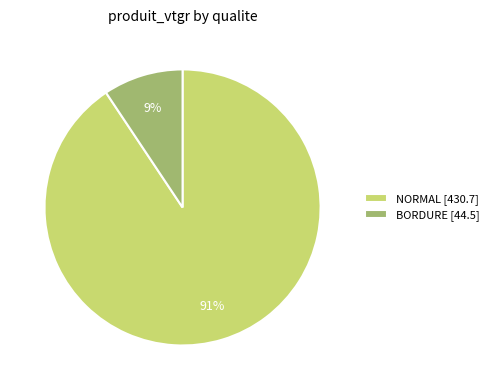

To the nearest percent, what is the average slice percentage?

50%